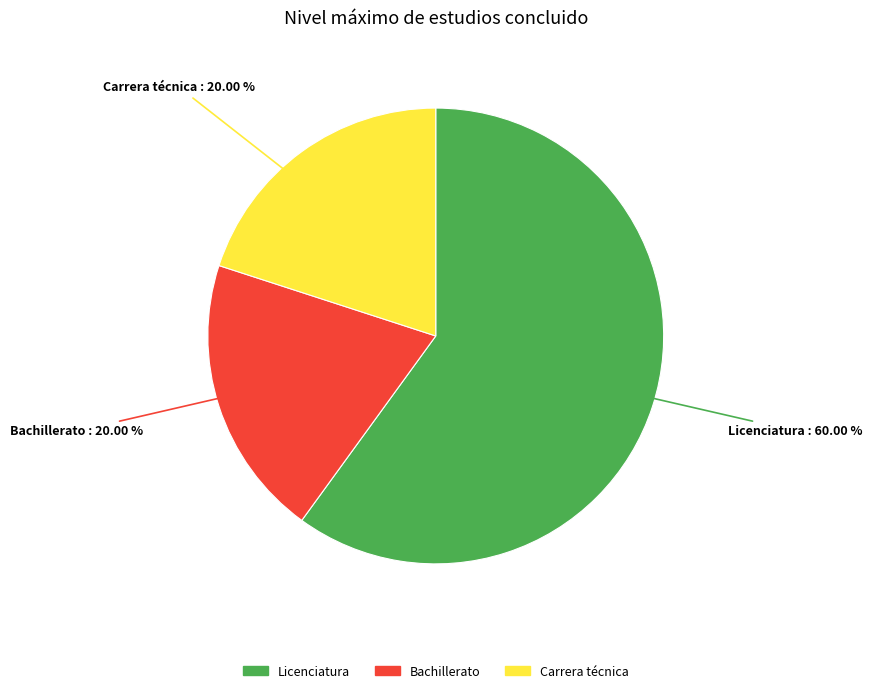

To the nearest percent, what is the difference between the Licenciatura and Bachillerato slice percentages?

40%